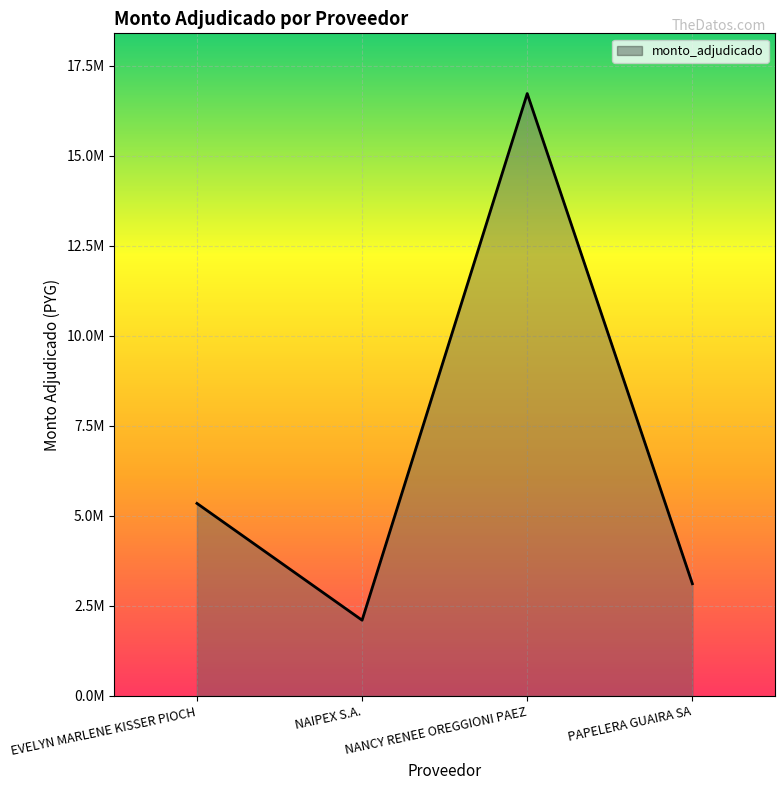

At which category does the chart reach its minimum across all series?

NAIPEX S.A.